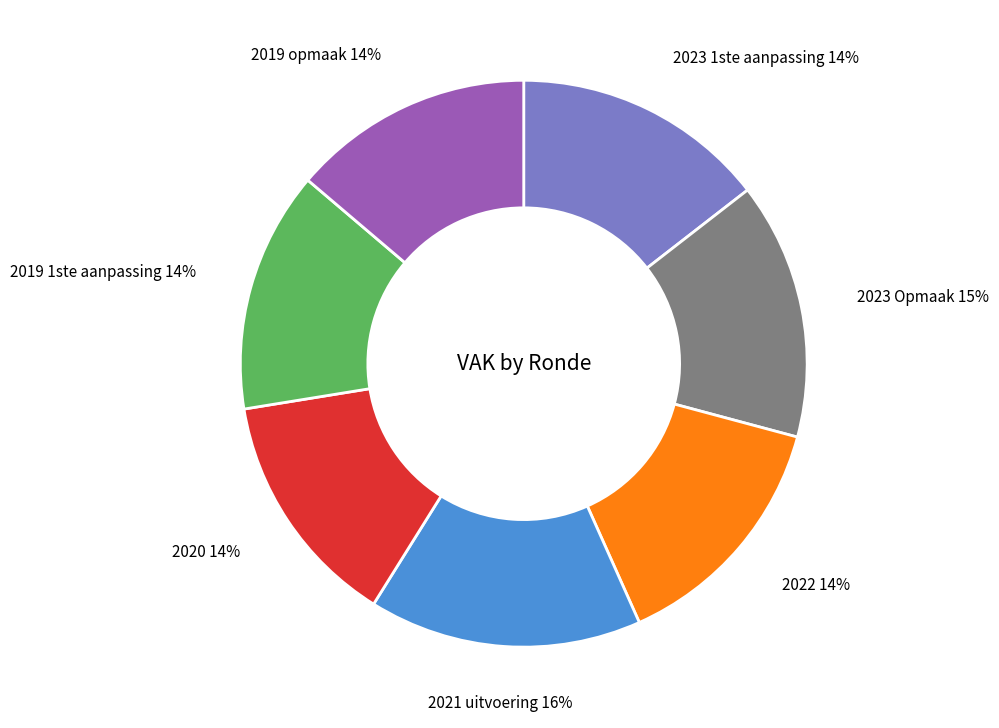

Is there any slice that represents more than half of the pie?

No